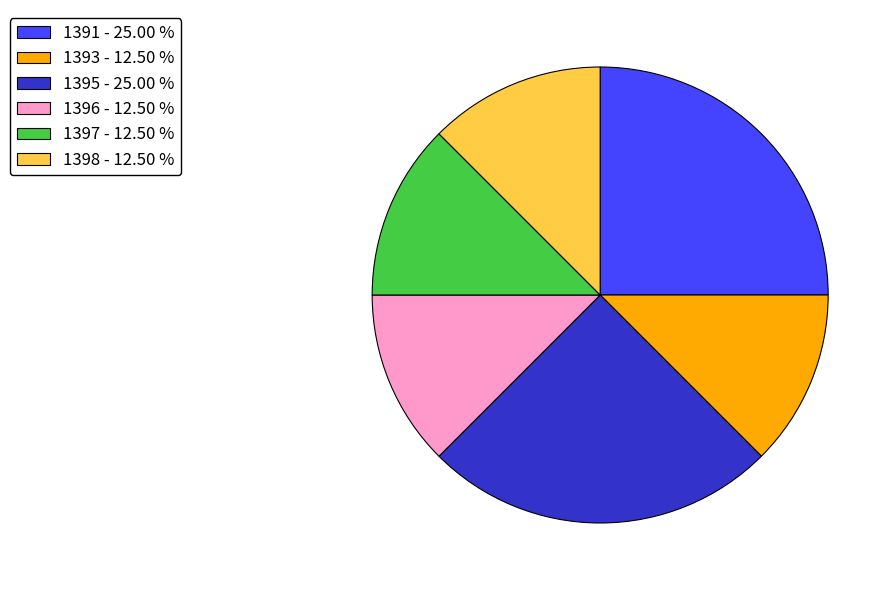

Count the number of slices in the pie.

6